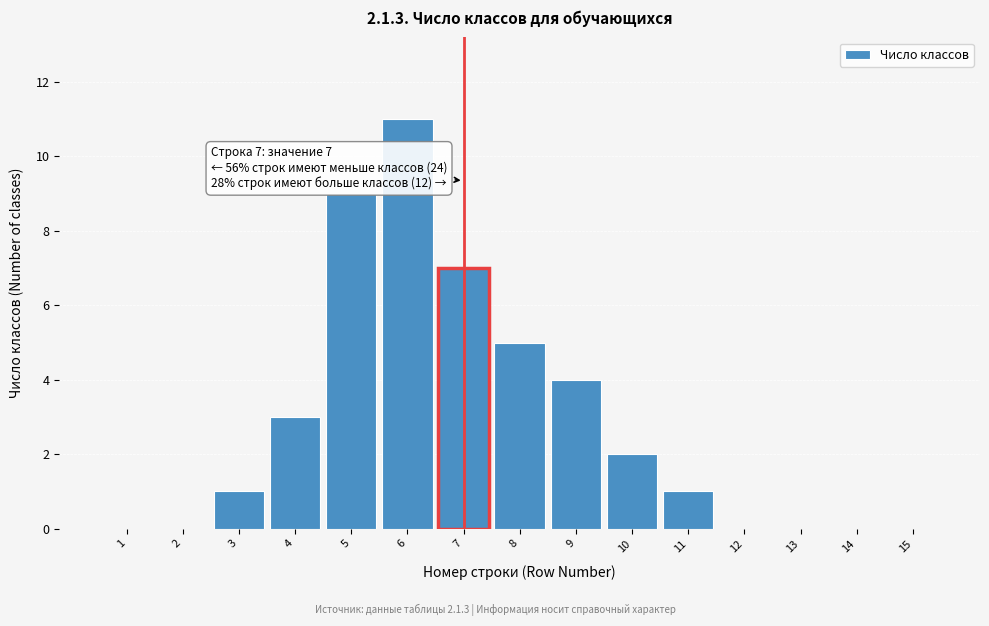

Reading left to right, transcribe all the data shown in this chart.

1=0	2=0	3=1	4=3	5=9	6=11	7=7	8=5	9=4	10=2	11=1	12=0	13=0	14=0	15=0